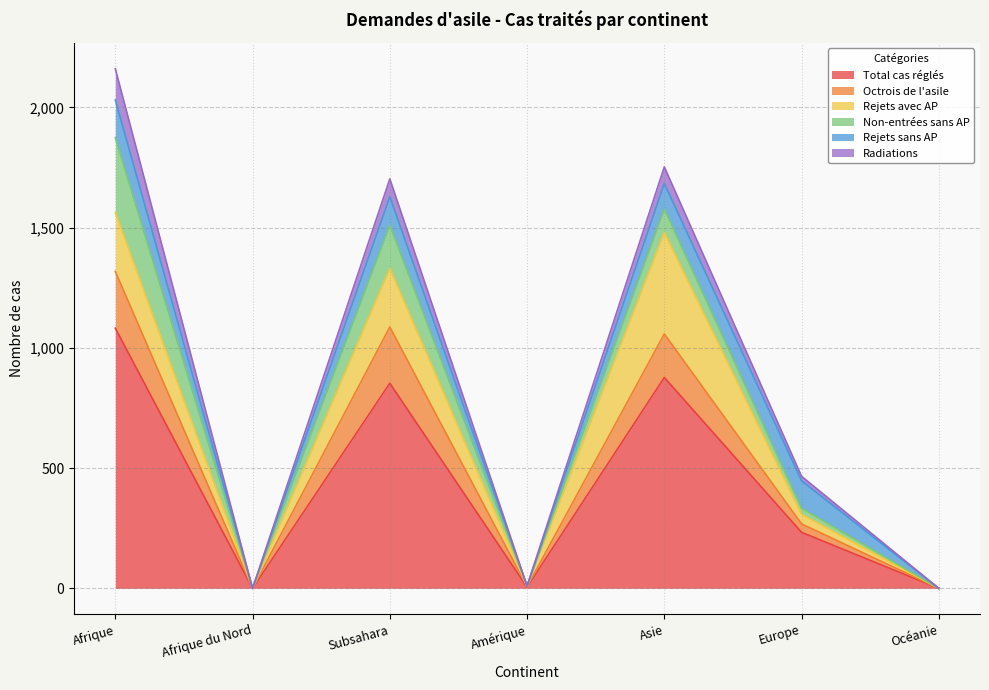

The value of Rejets avec AP at Europe is 40. True or false?

True